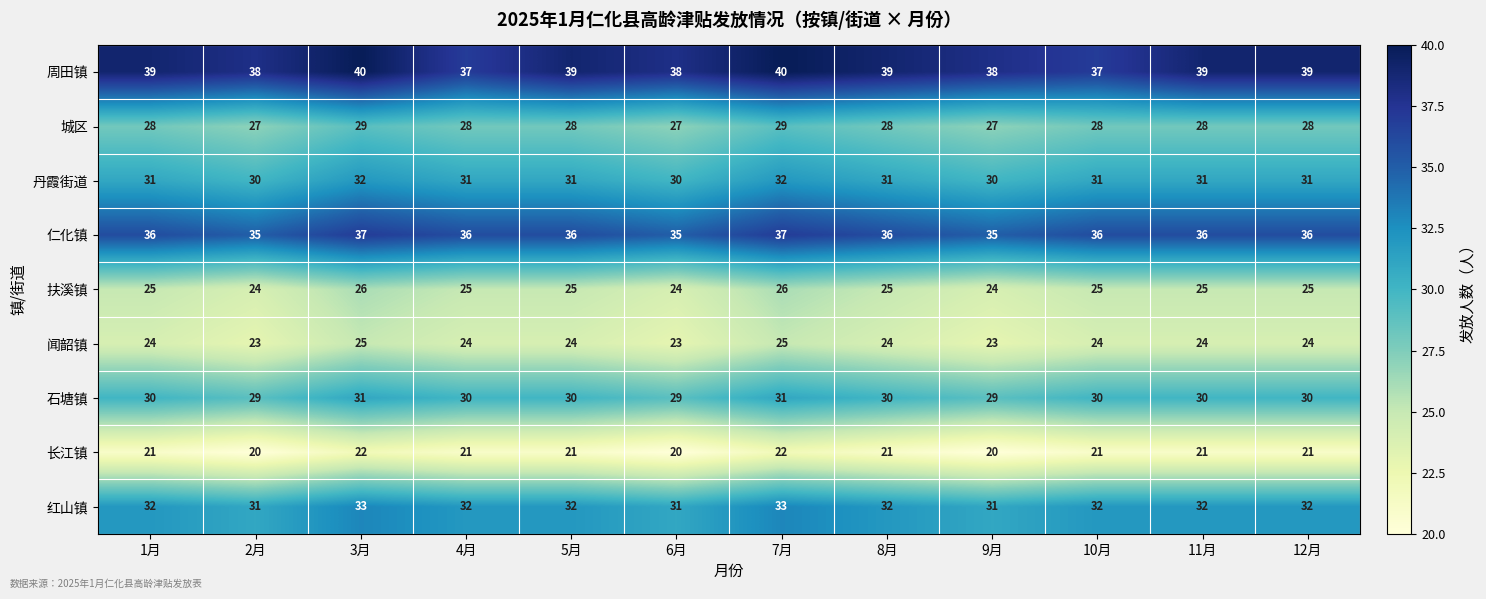

The value of 周田镇 at 5月 is 67. True or false?

False